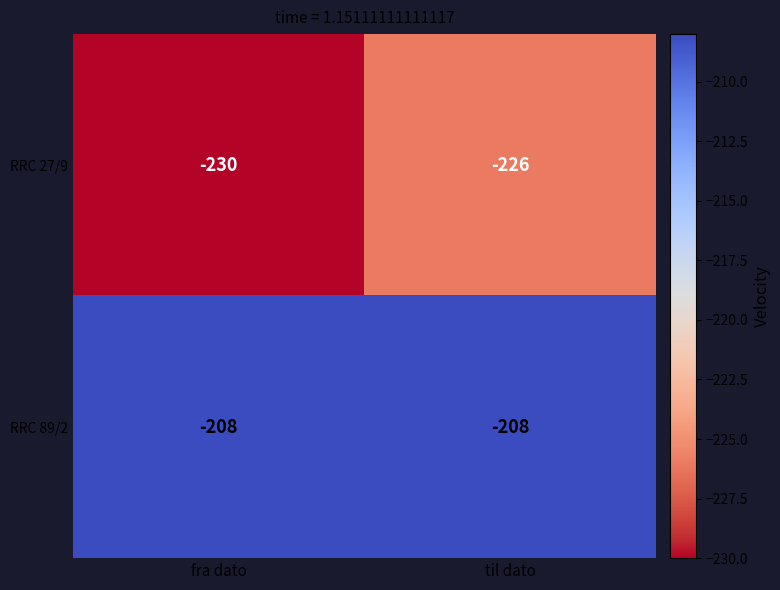

At which category is the sum across all series the highest?

til dato